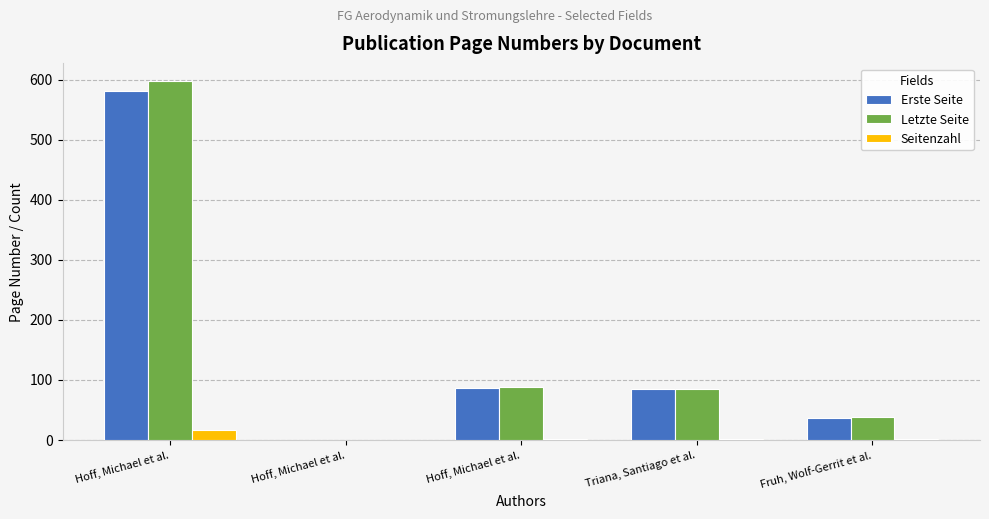

What is the label of the 4th bar from the right?

Hoff, Michael et al.